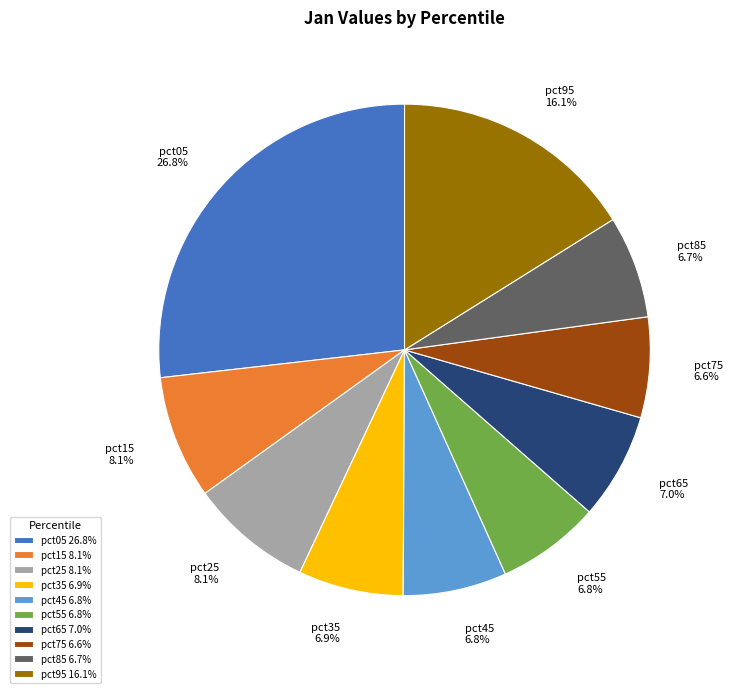

What percentage do pct55 and pct65 together represent?

13.8%